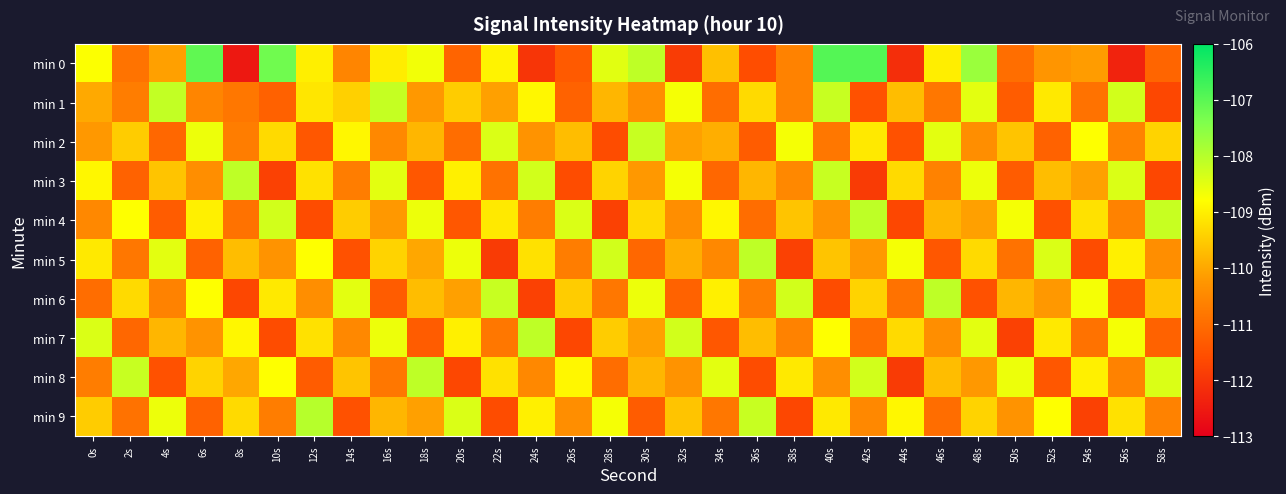

Which category has the highest value across all series?

42s